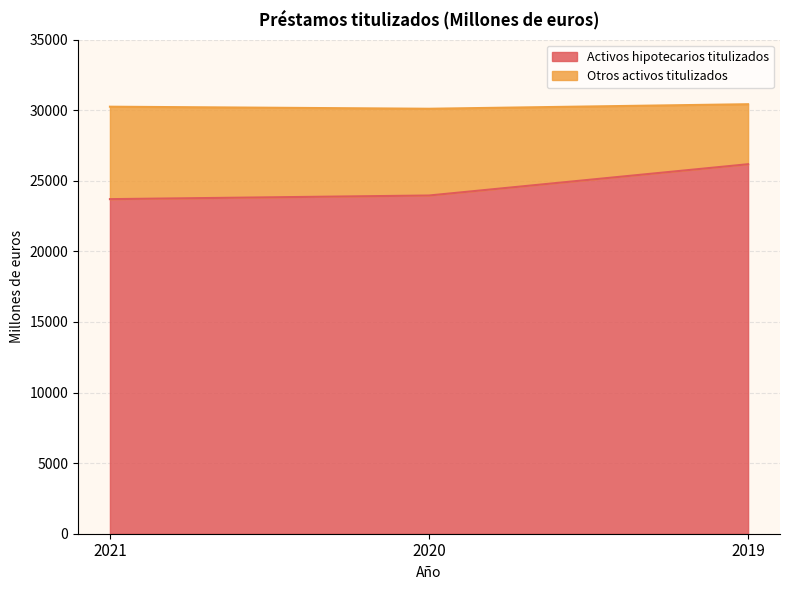

Does the chart have visible grid lines?

Yes